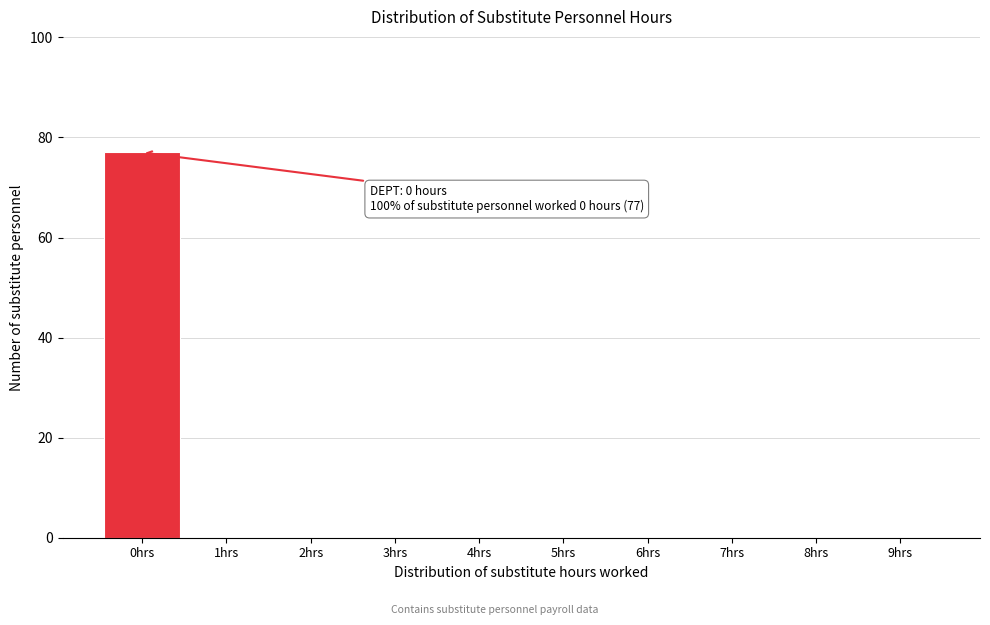

Reading left to right, transcribe all the data shown in this chart.

0hrs=77	1hrs=0	2hrs=0	3hrs=0	4hrs=0	5hrs=0	6hrs=0	7hrs=0	8hrs=0	9hrs=0